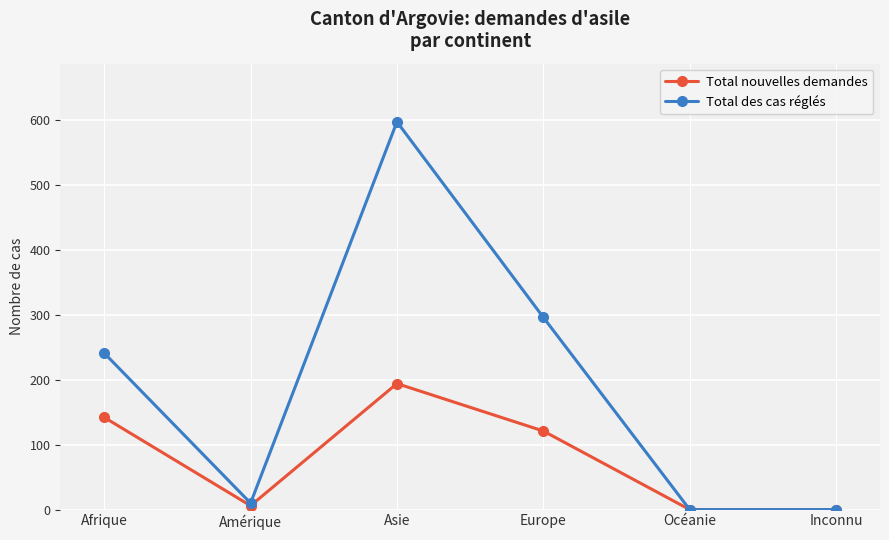

At which label does Total nouvelles demandes first exceed 121?

Afrique